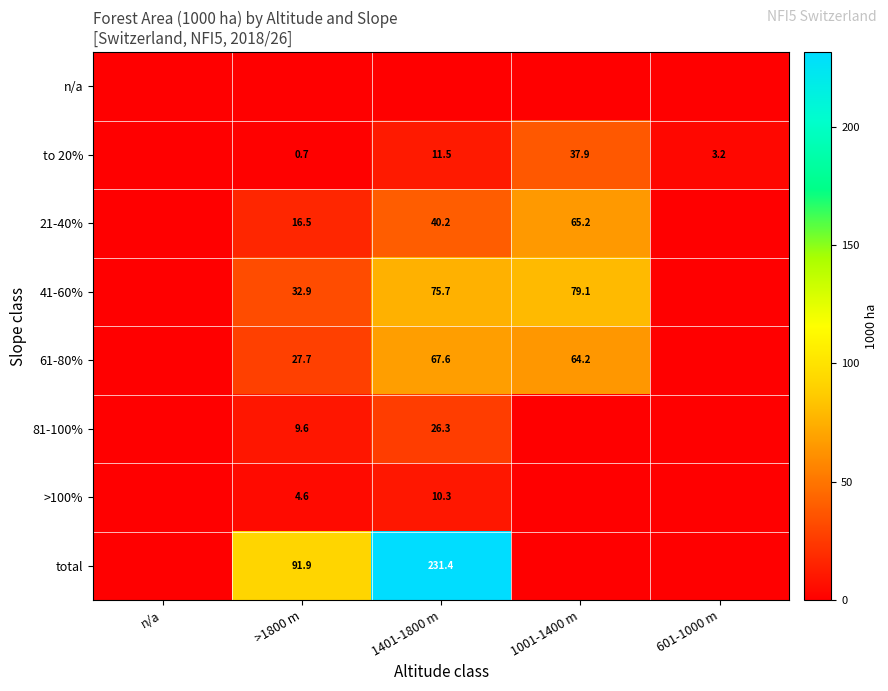

True or false: >100% has a value of 6.1 at >1800 m.

False